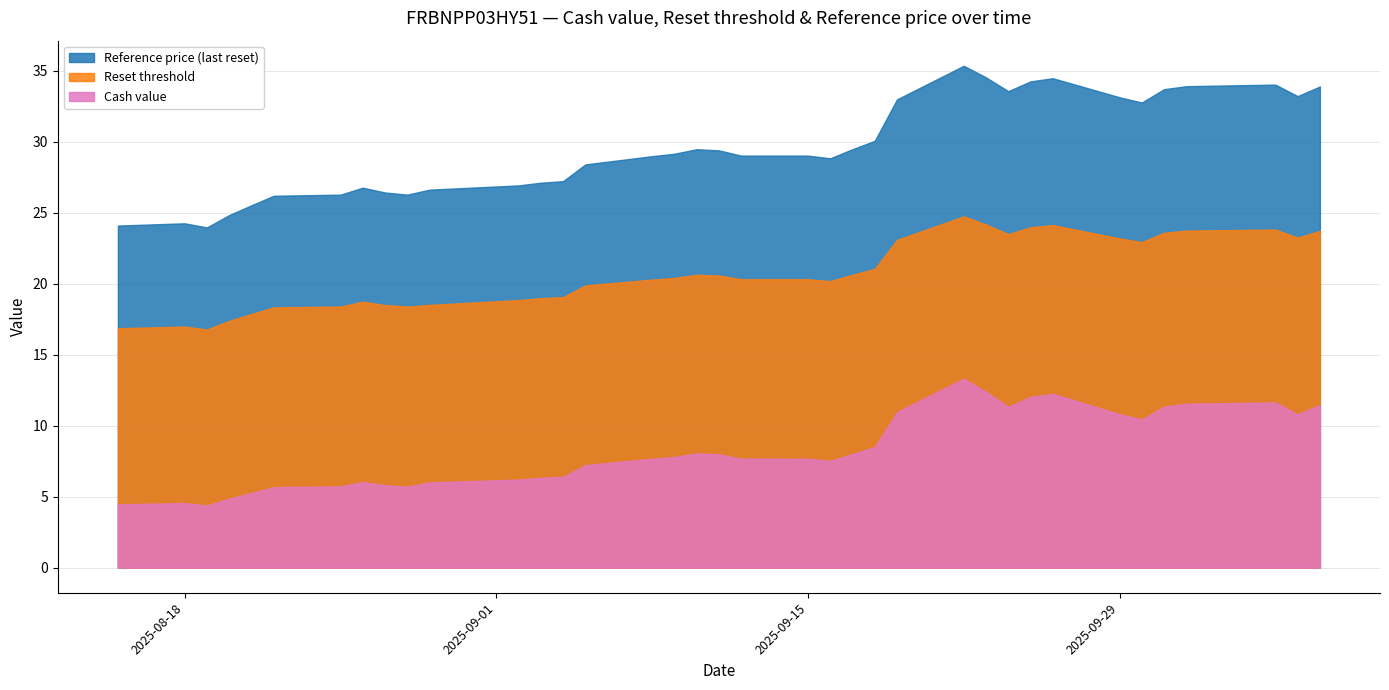

True or false: Cash value and Reset threshold intersect in this chart.

False